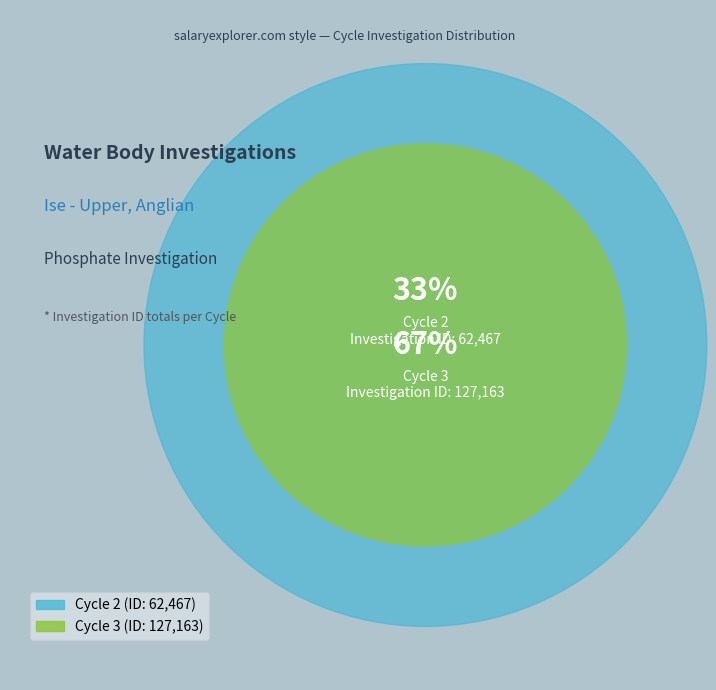

What is the smallest slice in the pie chart?

Cycle 2